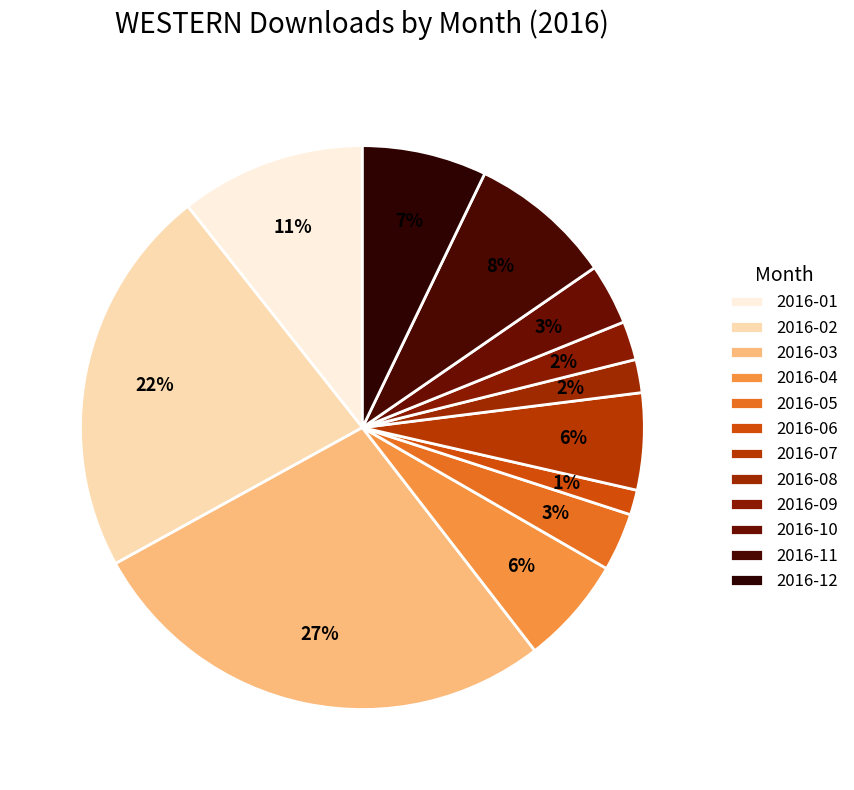

How many segments does this pie chart have?

12